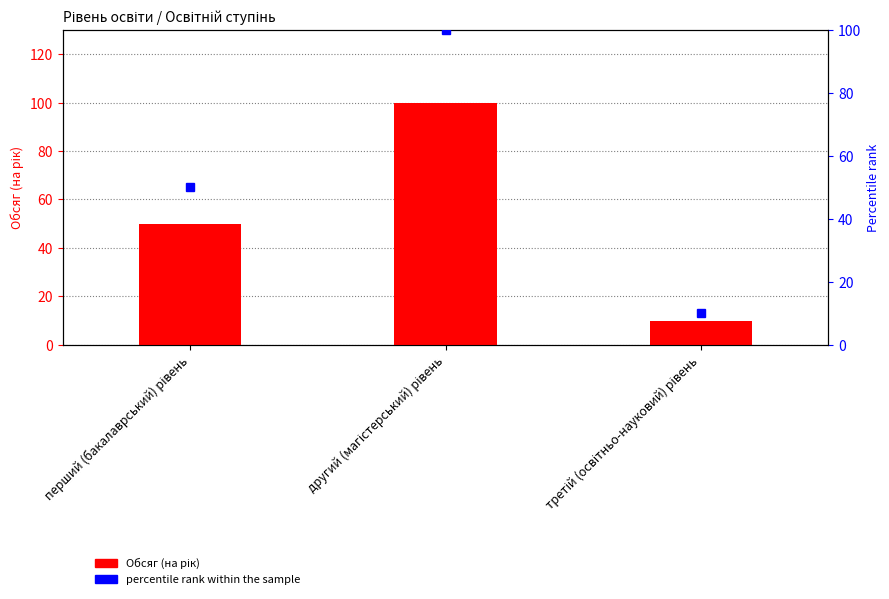

At which label does Обсяг (на рік) reach its minimum?

третій (освітньо-науковий) рівень